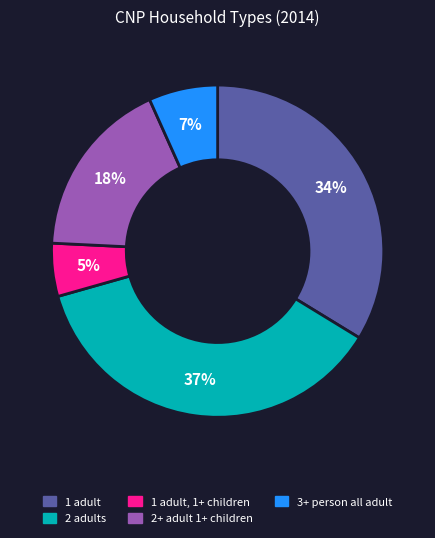

To the nearest percent, what is the difference between the largest and smallest slice percentages?

32%